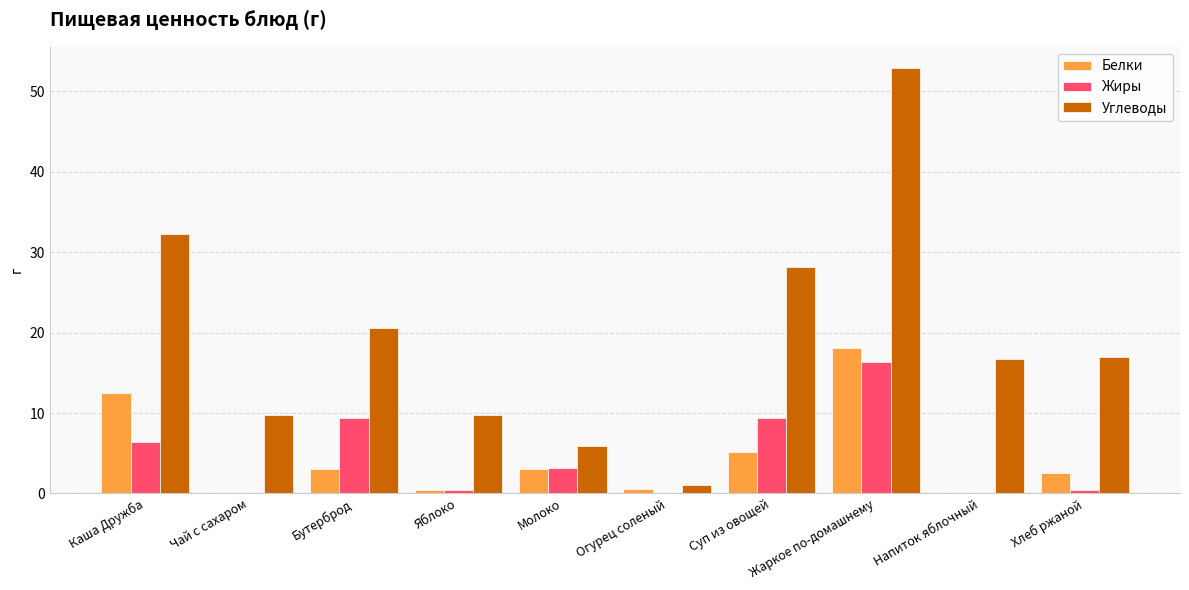

What are all the series names shown in the legend?

Белки, Жиры, Углеводы